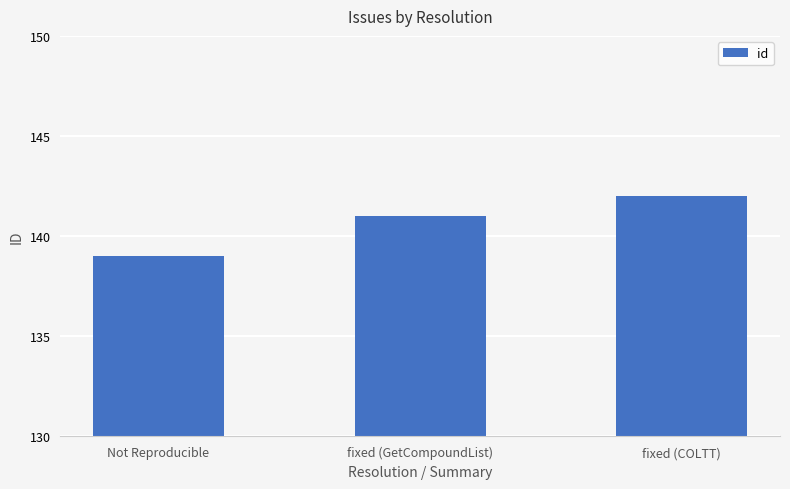

What is the difference between the maximum and minimum values?

3